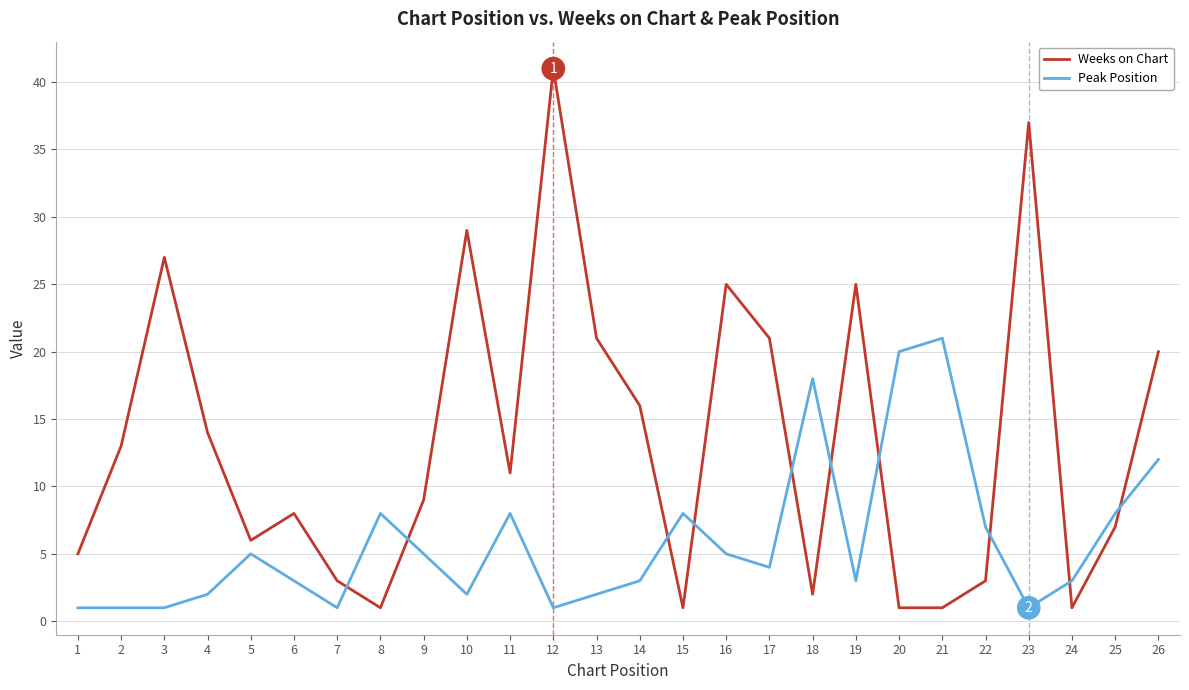

What is the total value across all series at 9?

14